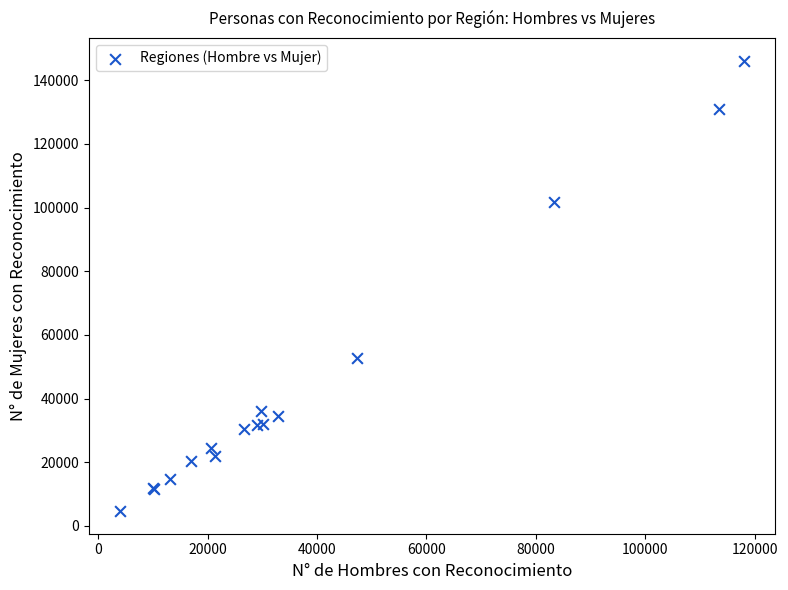

What Y value in the scatter plot is closest to 75407?

52903